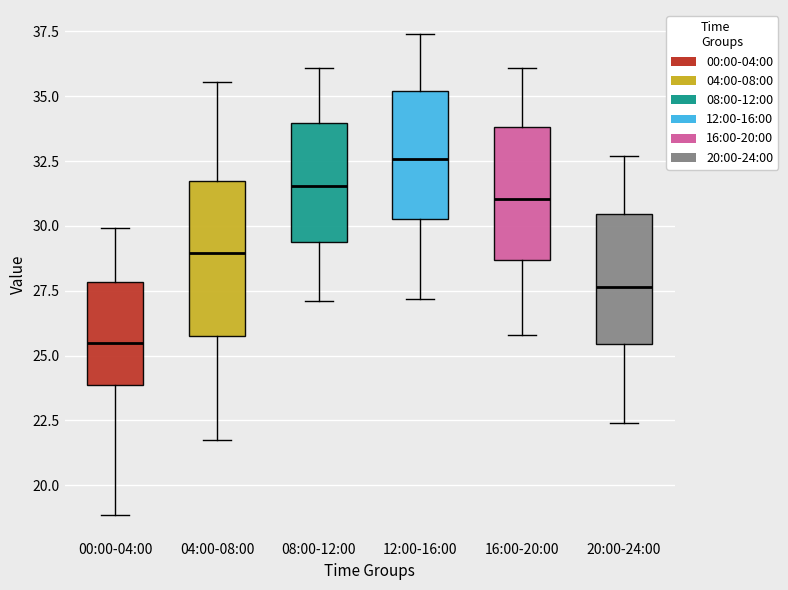

Reading left to right, transcribe this box plot: for each box, give where its median line is, the range the box spans, and where its two whiskers end, as read against the y-axis. The values are not printed on the chart, so give them approximately, as read against the axis.

00:00-04:00: median 25.5, box 24.0 to 28.0, whiskers 19.0 to 30.0
04:00-08:00: median 29.0, box 26.0 to 31.5, whiskers 22.0 to 35.5
08:00-12:00: median 31.5, box 29.5 to 34.0, whiskers 27.0 to 36.0
12:00-16:00: median 32.5, box 30.5 to 35.0, whiskers 27.0 to 37.5
16:00-20:00: median 31.0, box 28.5 to 34.0, whiskers 26.0 to 36.0
20:00-24:00: median 27.5, box 25.5 to 30.5, whiskers 22.5 to 32.5